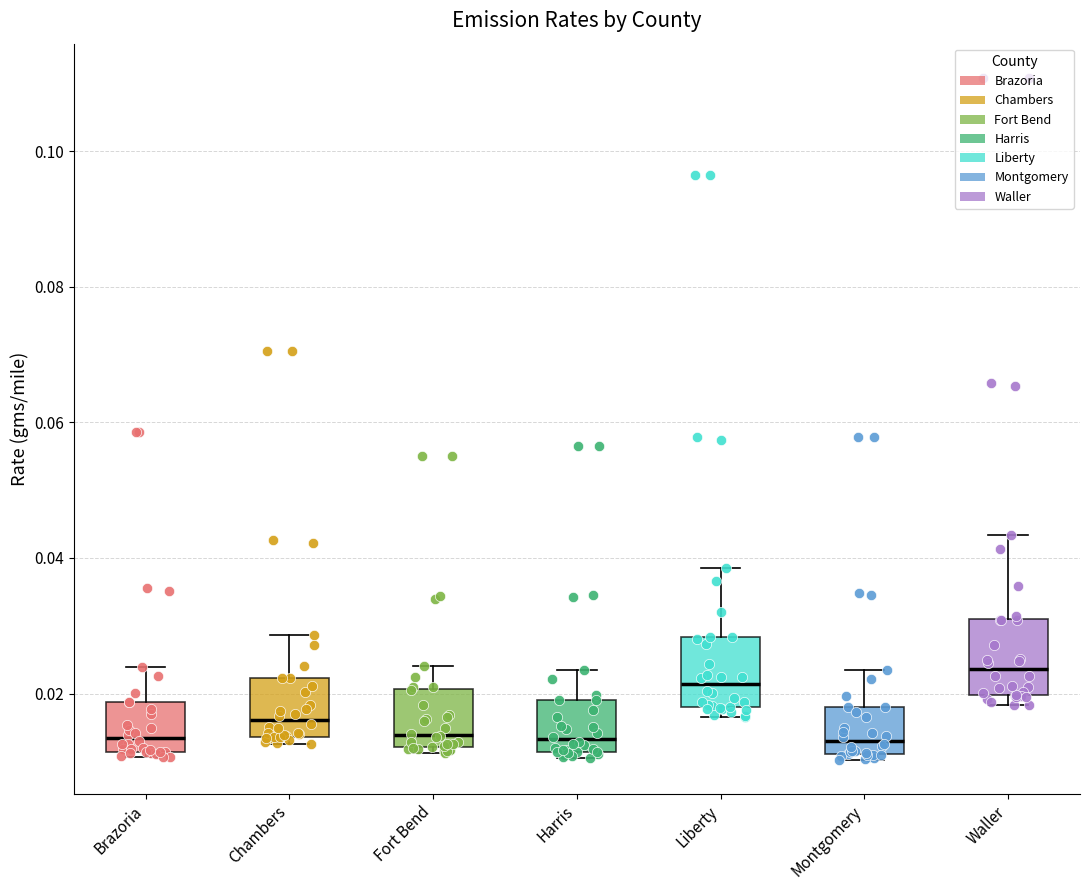

Which box has the highest median line?

Waller